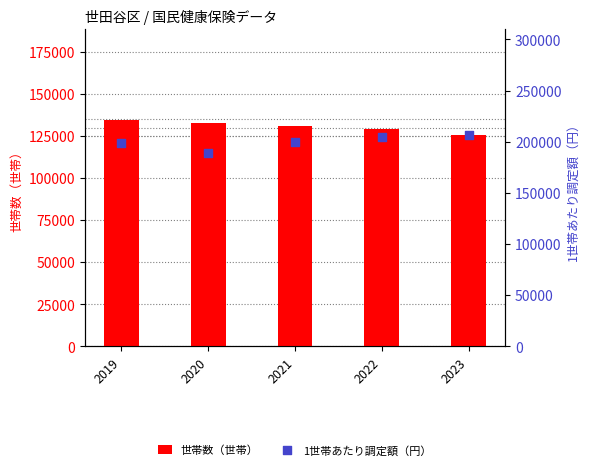

What are all the series names shown in the legend?

世帯数（世帯）, 1世帯あたり調定額（円）